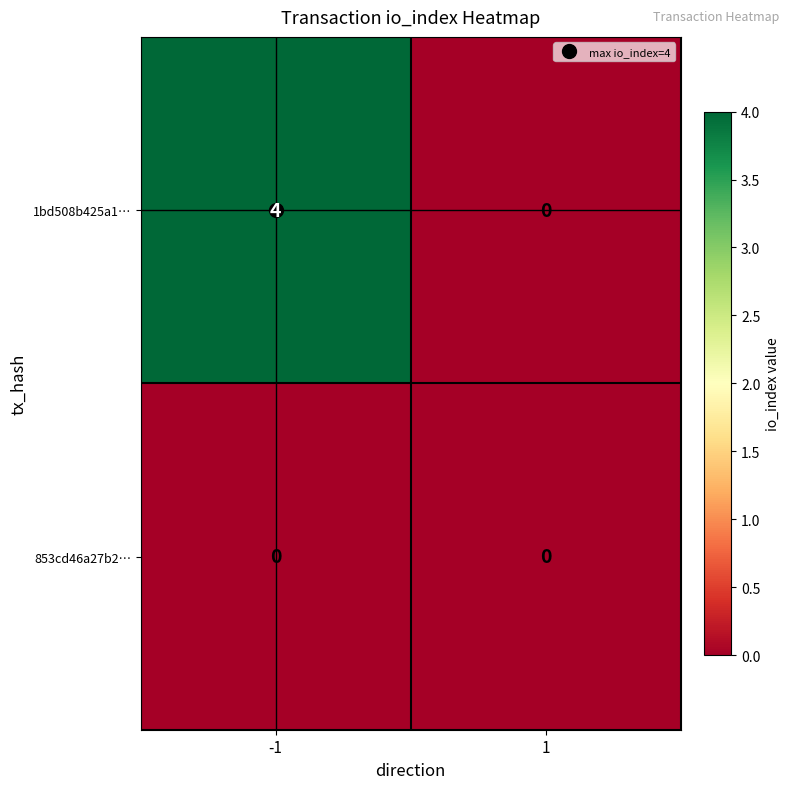

Which series has the largest range (max minus min)?

1bd508b425a1…